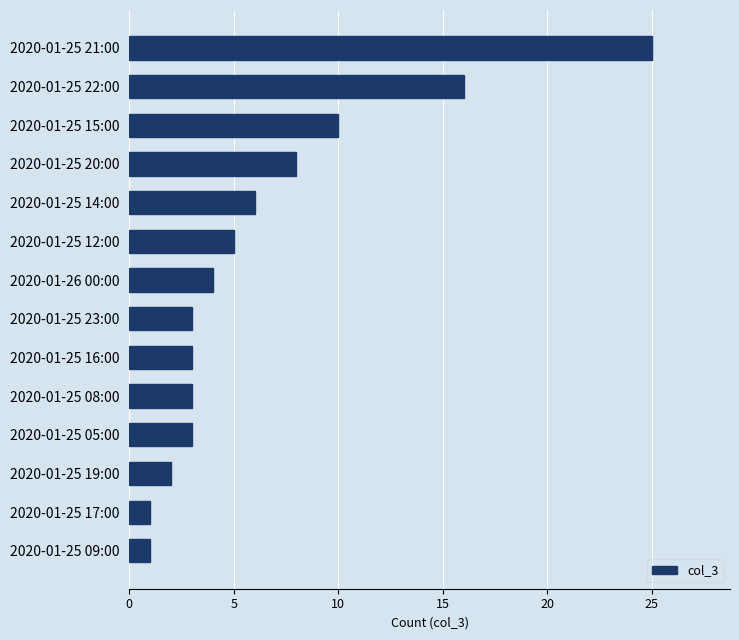

Is it true that the value at 2020-01-25 22:00 is 23?

False